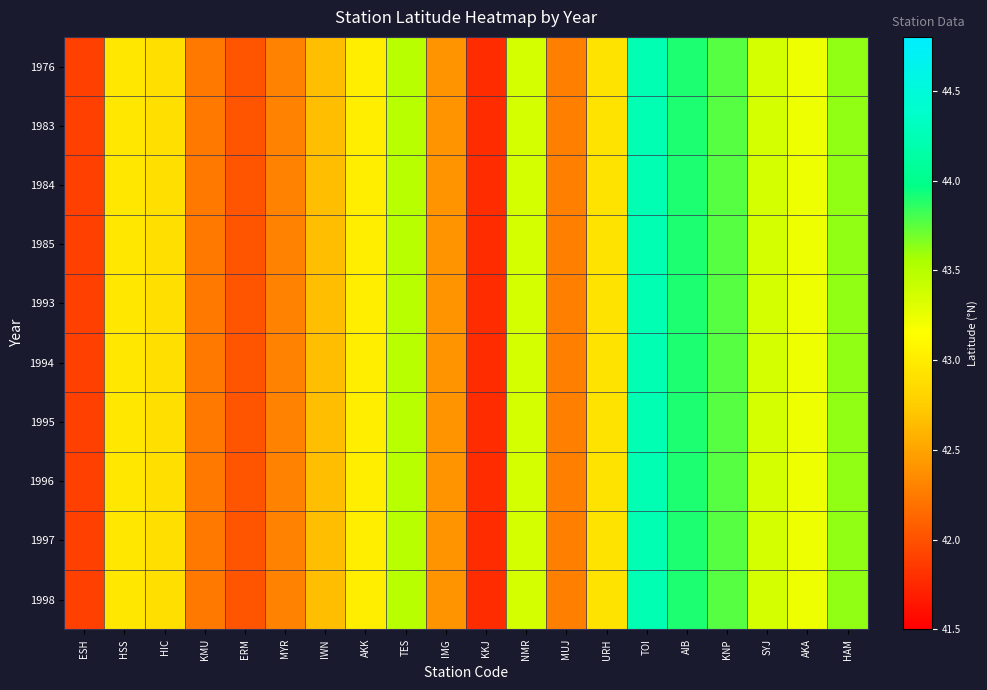

Reading left to right, what are all the values shown in this chart?

1976: ESH=41.9	HSS=43.0	HIC=42.9	KMU=42.2	ERM=42.0	MYR=42.3	IWN=42.7	AKK=43.0	TES=43.5	IMG=42.4	KKJ=41.8	NMR=43.4	MUJ=42.3	URH=42.9	TOI=44.2	AIB=43.9	KNP=43.8	SYJ=43.4	AKA=43.2	HAM=43.6
1983: ESH=41.9	HSS=43.0	HIC=42.9	KMU=42.2	ERM=42.0	MYR=42.3	IWN=42.7	AKK=43.0	TES=43.5	IMG=42.4	KKJ=41.8	NMR=43.4	MUJ=42.3	URH=42.9	TOI=44.2	AIB=43.9	KNP=43.8	SYJ=43.4	AKA=43.2	HAM=43.6
1984: ESH=41.9	HSS=43.0	HIC=42.9	KMU=42.2	ERM=42.0	MYR=42.3	IWN=42.7	AKK=43.0	TES=43.5	IMG=42.4	KKJ=41.8	NMR=43.4	MUJ=42.3	URH=42.9	TOI=44.2	AIB=43.9	KNP=43.8	SYJ=43.4	AKA=43.2	HAM=43.6
1985: ESH=41.9	HSS=43.0	HIC=42.9	KMU=42.2	ERM=42.0	MYR=42.3	IWN=42.7	AKK=43.0	TES=43.5	IMG=42.4	KKJ=41.8	NMR=43.4	MUJ=42.3	URH=42.9	TOI=44.2	AIB=43.9	KNP=43.8	SYJ=43.4	AKA=43.2	HAM=43.6
1993: ESH=41.9	HSS=43.0	HIC=42.9	KMU=42.2	ERM=42.0	MYR=42.3	IWN=42.7	AKK=43.0	TES=43.5	IMG=42.4	KKJ=41.8	NMR=43.4	MUJ=42.3	URH=42.9	TOI=44.2	AIB=43.9	KNP=43.8	SYJ=43.4	AKA=43.2	HAM=43.6
1994: ESH=41.9	HSS=43.0	HIC=42.9	KMU=42.2	ERM=42.0	MYR=42.3	IWN=42.7	AKK=43.0	TES=43.5	IMG=42.4	KKJ=41.8	NMR=43.4	MUJ=42.3	URH=42.9	TOI=44.2	AIB=43.9	KNP=43.8	SYJ=43.4	AKA=43.2	HAM=43.6
1995: ESH=41.9	HSS=43.0	HIC=42.9	KMU=42.2	ERM=42.0	MYR=42.3	IWN=42.7	AKK=43.0	TES=43.5	IMG=42.4	KKJ=41.8	NMR=43.4	MUJ=42.3	URH=42.9	TOI=44.2	AIB=43.9	KNP=43.8	SYJ=43.4	AKA=43.2	HAM=43.6
1996: ESH=41.9	HSS=43.0	HIC=42.9	KMU=42.2	ERM=42.0	MYR=42.3	IWN=42.7	AKK=43.0	TES=43.5	IMG=42.4	KKJ=41.8	NMR=43.4	MUJ=42.3	URH=42.9	TOI=44.2	AIB=43.9	KNP=43.8	SYJ=43.4	AKA=43.2	HAM=43.6
1997: ESH=41.9	HSS=43.0	HIC=42.9	KMU=42.2	ERM=42.0	MYR=42.3	IWN=42.7	AKK=43.0	TES=43.5	IMG=42.4	KKJ=41.8	NMR=43.4	MUJ=42.3	URH=42.9	TOI=44.2	AIB=43.9	KNP=43.8	SYJ=43.4	AKA=43.2	HAM=43.6
1998: ESH=41.9	HSS=43.0	HIC=42.9	KMU=42.2	ERM=42.0	MYR=42.3	IWN=42.7	AKK=43.0	TES=43.5	IMG=42.4	KKJ=41.8	NMR=43.4	MUJ=42.3	URH=42.9	TOI=44.2	AIB=43.9	KNP=43.8	SYJ=43.4	AKA=43.2	HAM=43.6